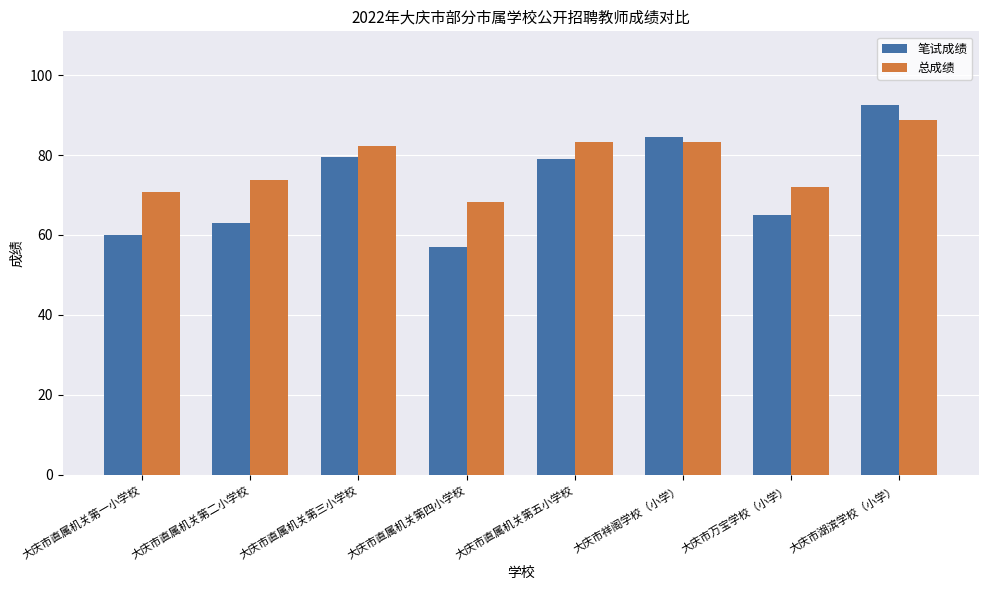

What is the difference between the highest and lowest values at 大庆市直属机关第一小学校?

10.9